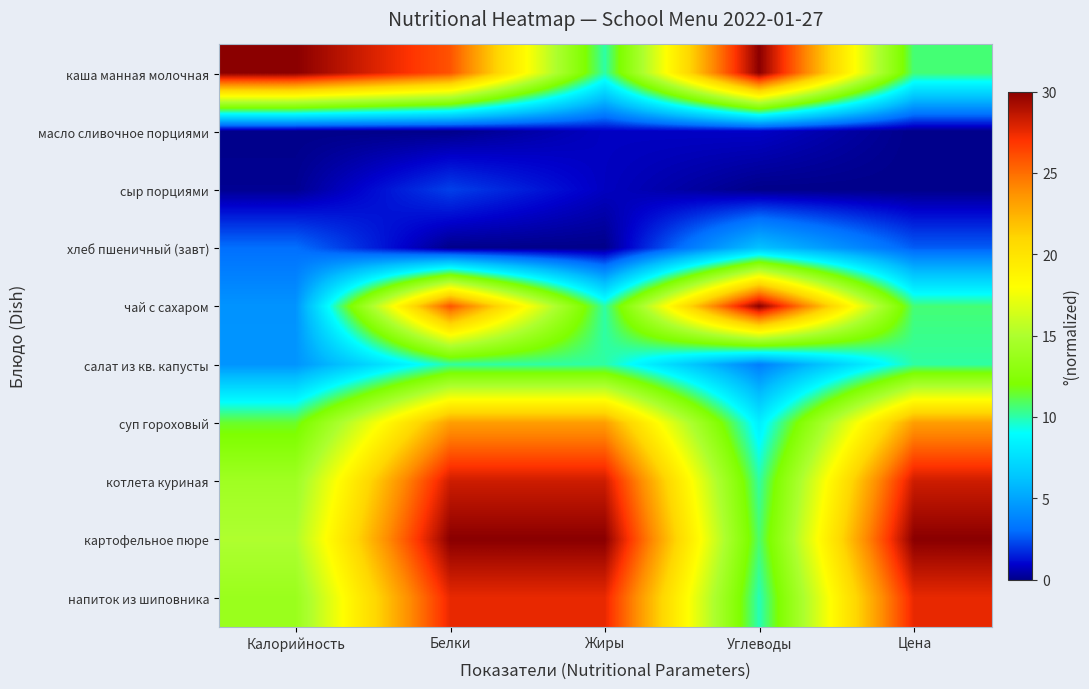

Reading left to right, what are all the values shown in this chart?

каша манная молочная: Калорийность=30.0	Белки=25.9	Жиры=10.0	Углеводы=30.0	Цена=10.6
масло сливочное порциями: Калорийность=0.0	Белки=0.0	Жиры=0.8	Углеводы=0.8	Цена=0.0
сыр порциями: Калорийность=0.1	Белки=2.1	Жиры=0.8	Углеводы=0.0	Цена=0.0
хлеб пшеничный (завт): Калорийность=3.0	Белки=0.0	Жиры=0.0	Углеводы=6.2	Цена=2.7
чай с сахаром: Калорийность=4.4	Белки=25.9	Жиры=10.0	Углеводы=30.0	Цена=10.6
салат из кв. капусты: Калорийность=4.4	Белки=10.1	Жиры=10.1	Углеводы=3.6	Цена=10.1
суп гороховый: Калорийность=11.5	Белки=23.3	Жиры=23.3	Углеводы=8.3	Цена=23.3
котлета куриная: Калорийность=14.2	Белки=28.3	Жиры=28.3	Углеводы=10.1	Цена=28.3
картофельное пюре: Калорийность=15.1	Белки=30.0	Жиры=30.0	Углеводы=10.7	Цена=30.0
напиток из шиповника: Калорийность=13.8	Белки=27.6	Жиры=27.6	Углеводы=9.9	Цена=27.6